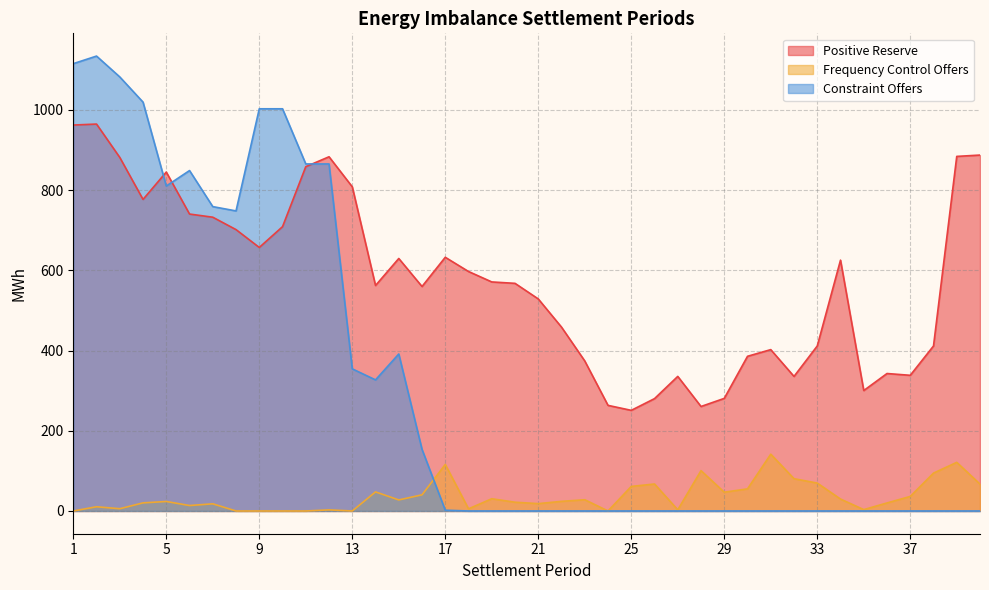

Which series changed the most between 32 and 34?

Positive Reserve